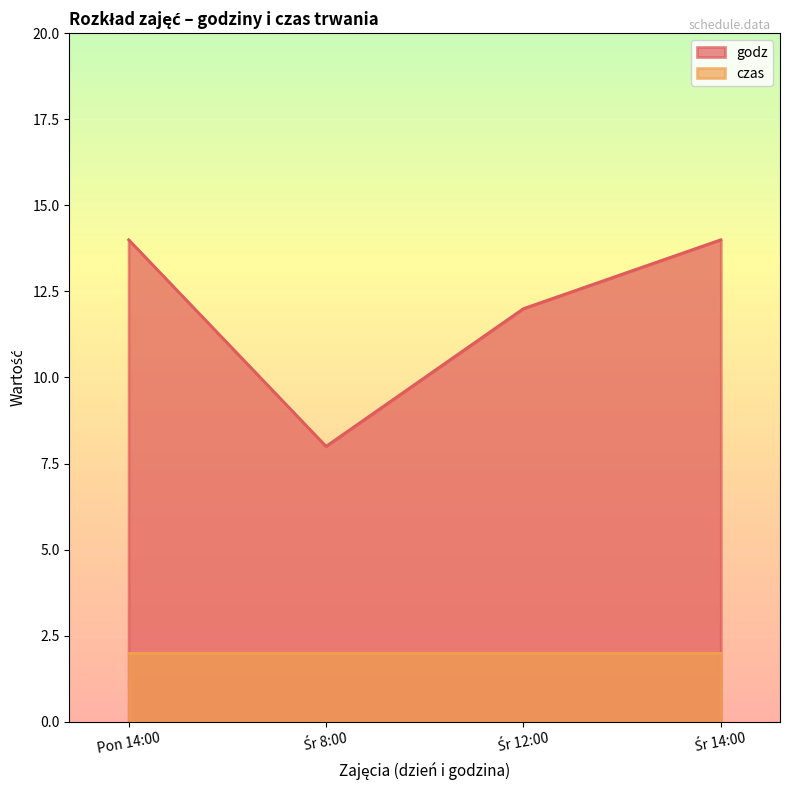

The godz series shows 14 at Pon 14:00. True or false?

True